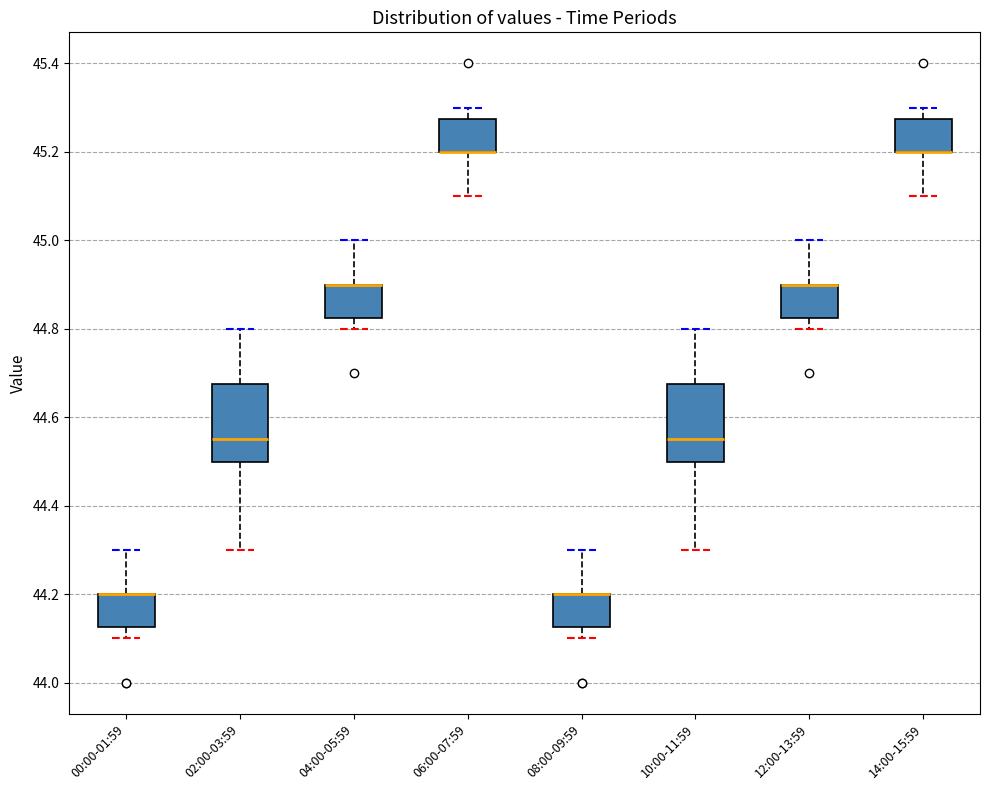

Reading left to right, read every box against the y-axis: the position of its median line, the range the box covers, and the ends of its whiskers. The values are not printed on the chart, so give them approximately, as read against the axis.

00:00-01:59: median 44.20 (drawn on the box's upper edge), box 44.12 to 44.20, whiskers 44.10 to 44.30
02:00-03:59: median 44.56, box 44.50 to 44.68, whiskers 44.30 to 44.80
04:00-05:59: median 44.90 (drawn on the box's upper edge), box 44.82 to 44.90, whiskers 44.80 to 45.00
06:00-07:59: median 45.20 (drawn on the box's lower edge), box 45.20 to 45.28, whiskers 45.10 to 45.30
08:00-09:59: median 44.20 (drawn on the box's upper edge), box 44.12 to 44.20, whiskers 44.10 to 44.30
10:00-11:59: median 44.56, box 44.50 to 44.68, whiskers 44.30 to 44.80
12:00-13:59: median 44.90 (drawn on the box's upper edge), box 44.82 to 44.90, whiskers 44.80 to 45.00
14:00-15:59: median 45.20 (drawn on the box's lower edge), box 45.20 to 45.28, whiskers 45.10 to 45.30